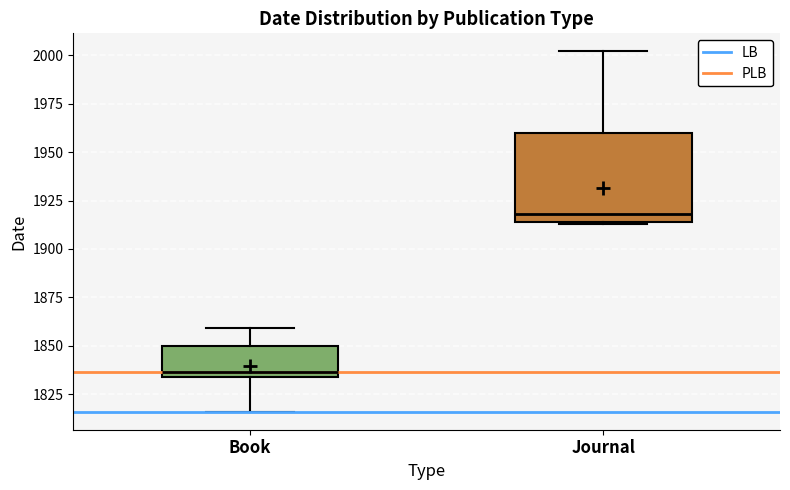

Reading left to right, transcribe this box plot: for each box, give where its median line is, the range the box spans, and where its two whiskers end, as read against the y-axis. The values are not printed on the chart, so give them approximately, as read against the axis.

Book: median 1835 (just above the box's lower edge), box 1835 to 1850, whiskers 1815 to 1860
Journal: median 1920, box 1915 to 1960, whiskers 1915 to 2000